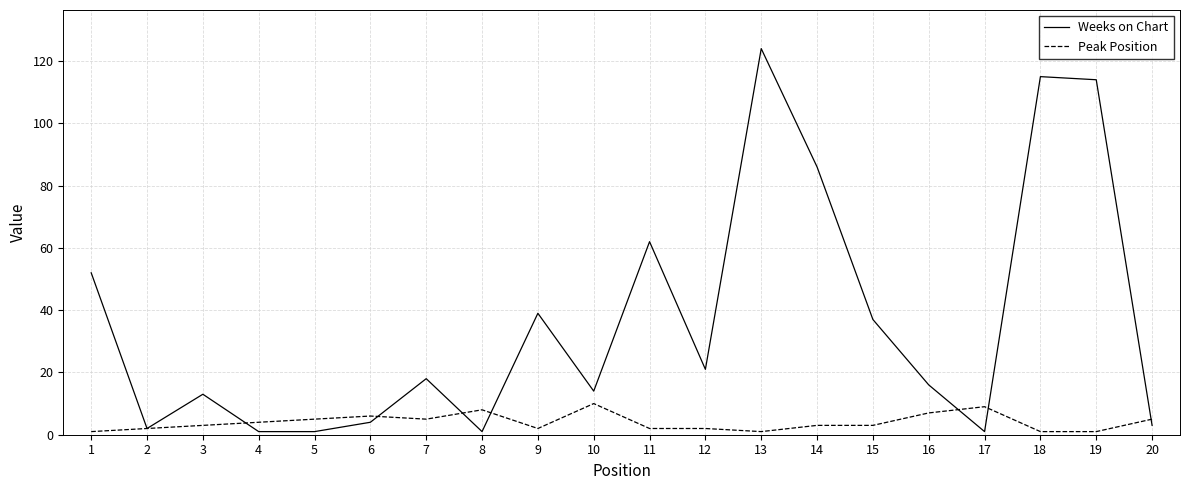

What are all the series names shown in the legend?

Weeks on Chart, Peak Position